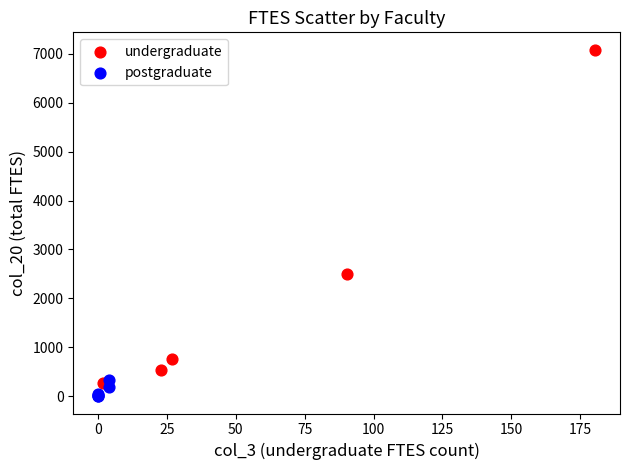

Which series has the largest Y range (max minus min)?

undergraduate